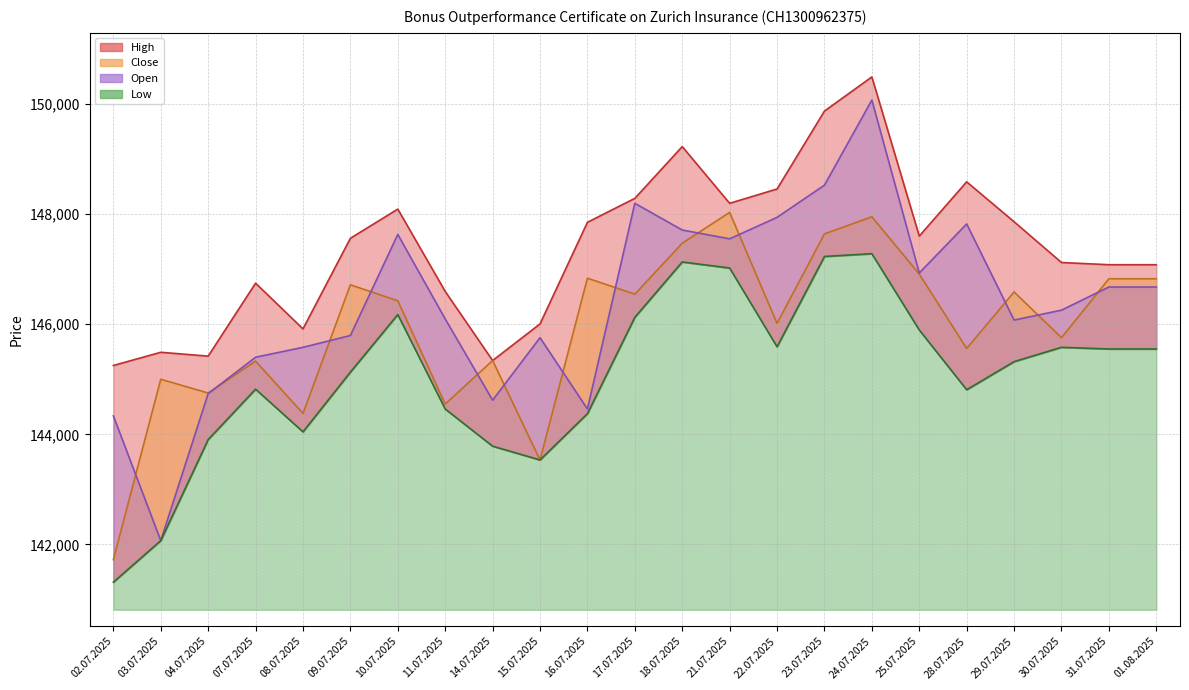

What position from the left is 03.07.2025?

2